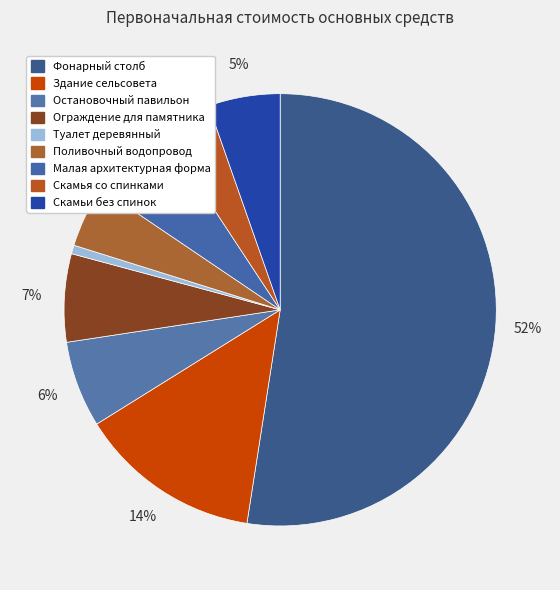

What percentage is NOT represented by Скамья со спинками?

96.1%